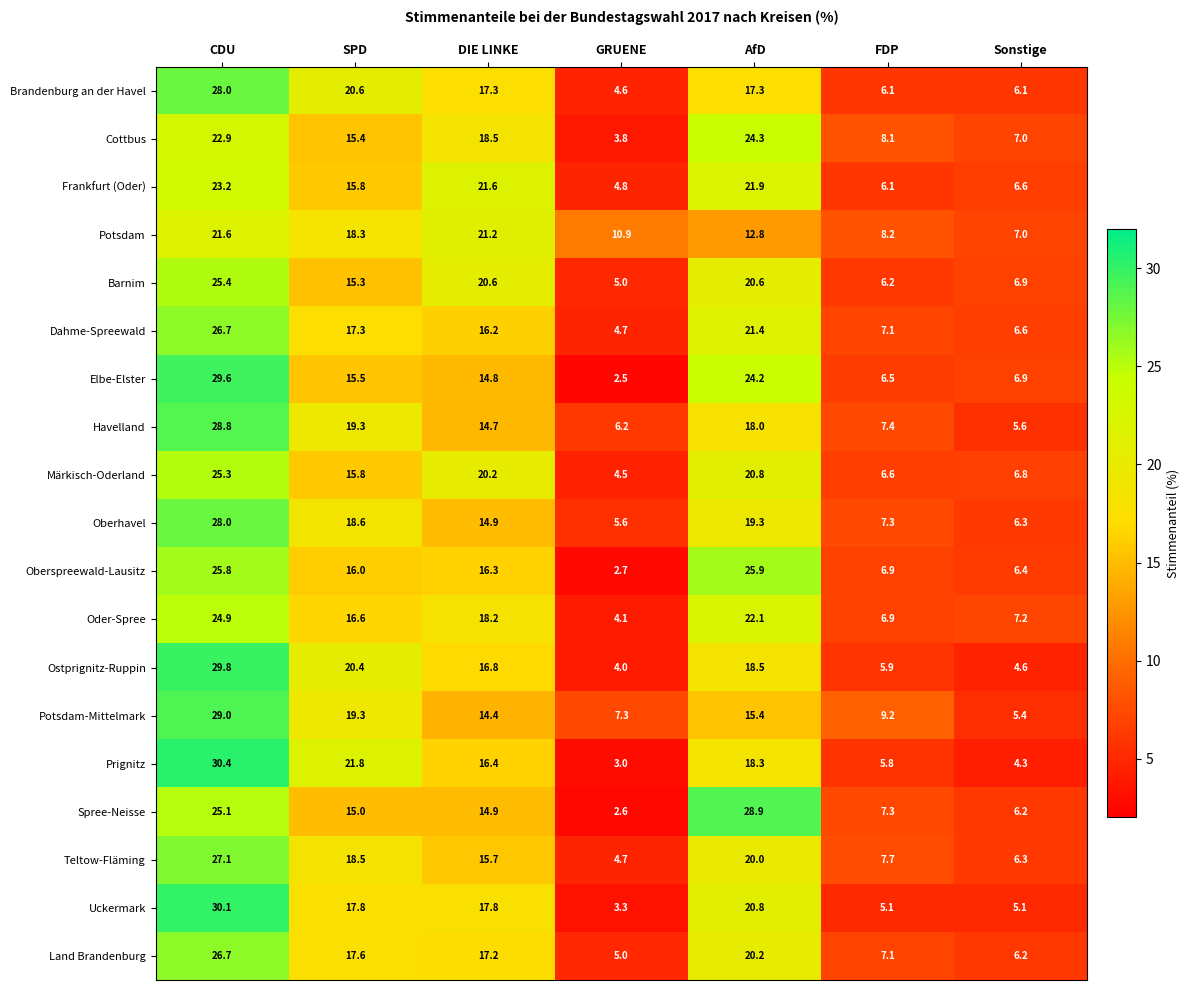

The value of Havelland at SPD is 33.0. True or false?

False